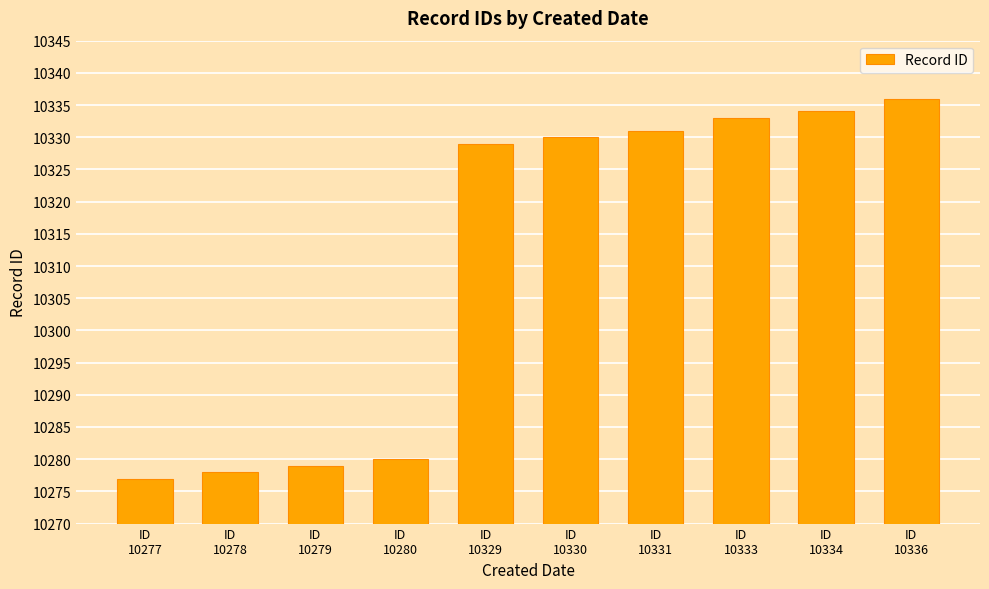

List the labels in order of value, smallest first.

ID
10277, ID
10278, ID
10279, ID
10280, ID
10329, ID
10330, ID
10331, ID
10333, ID
10334, ID
10336